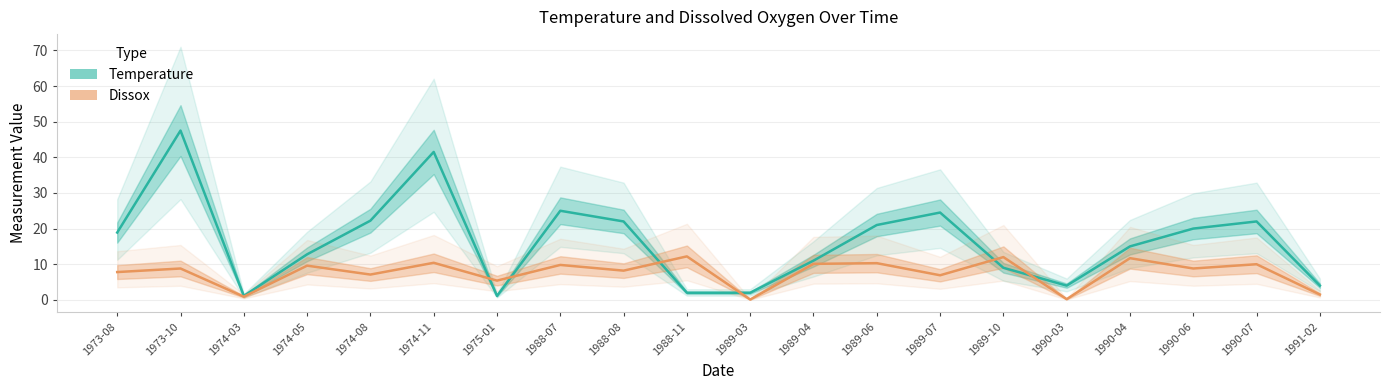

At which category does Dissox reach its first local peak?

1973-10